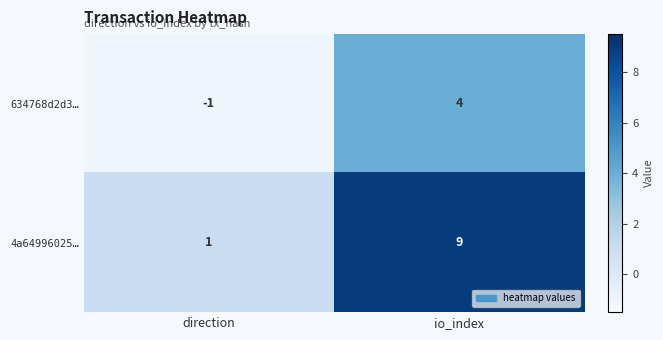

Is it true that 4a64996025… equals 0 at direction?

False